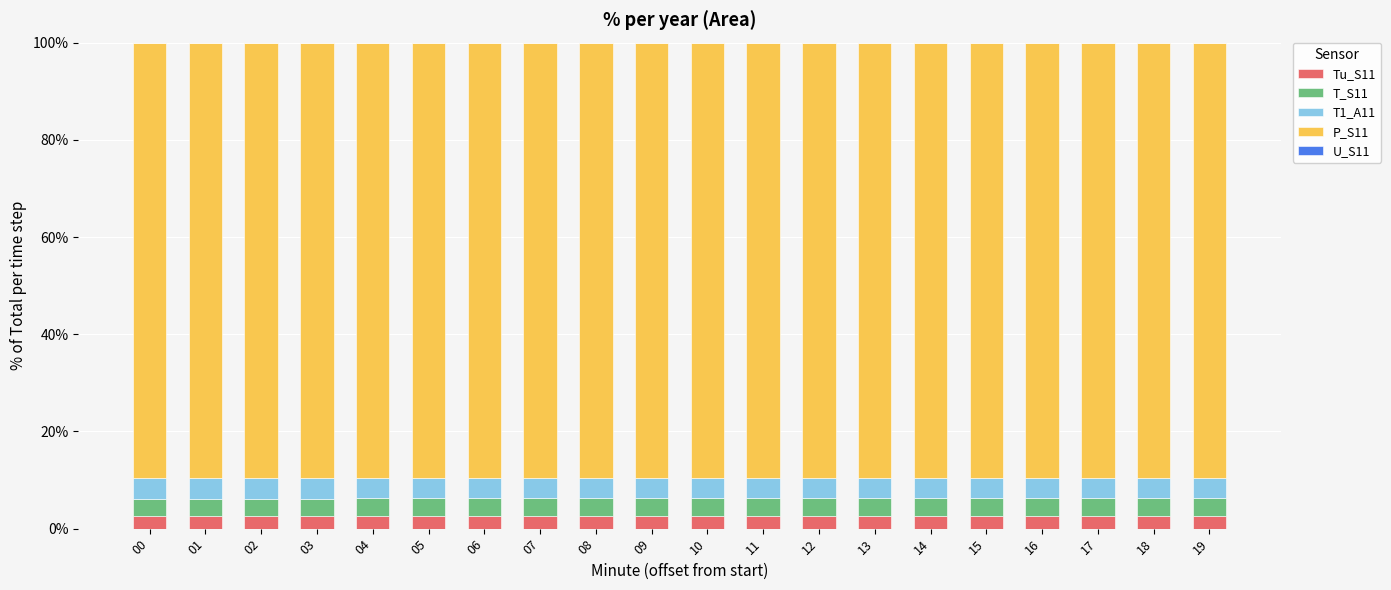

How many bars are there in total?

20